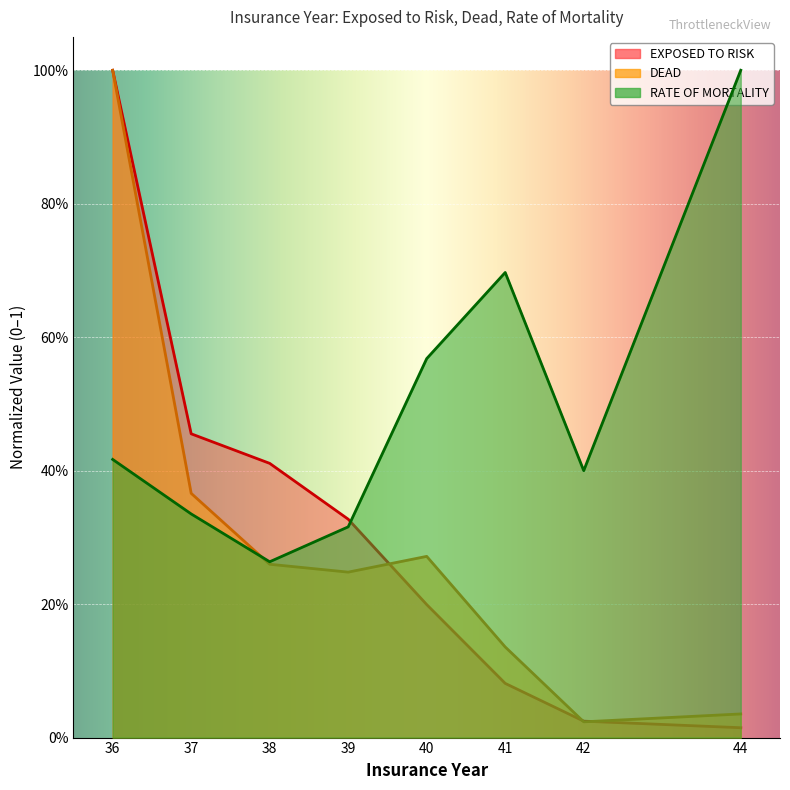

The value of EXPOSED TO RISK at 38 is 0.1. True or false?

False